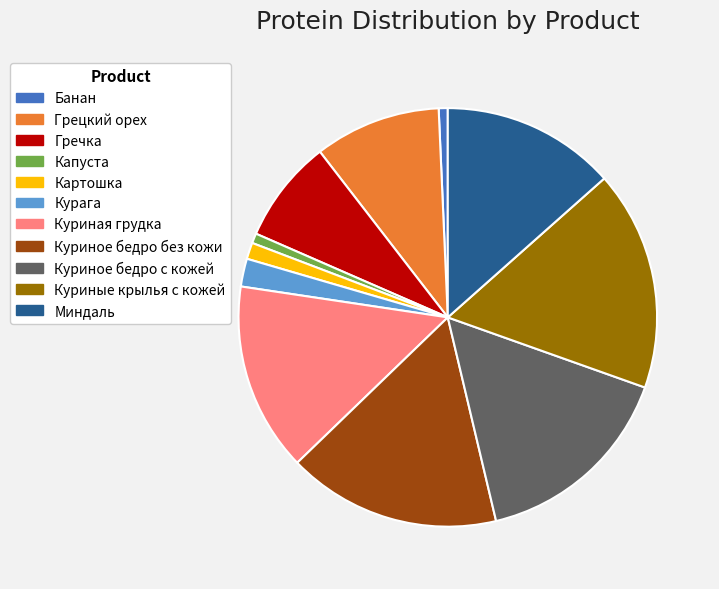

The Капуста slice represents 1% of the pie. True or false?

True